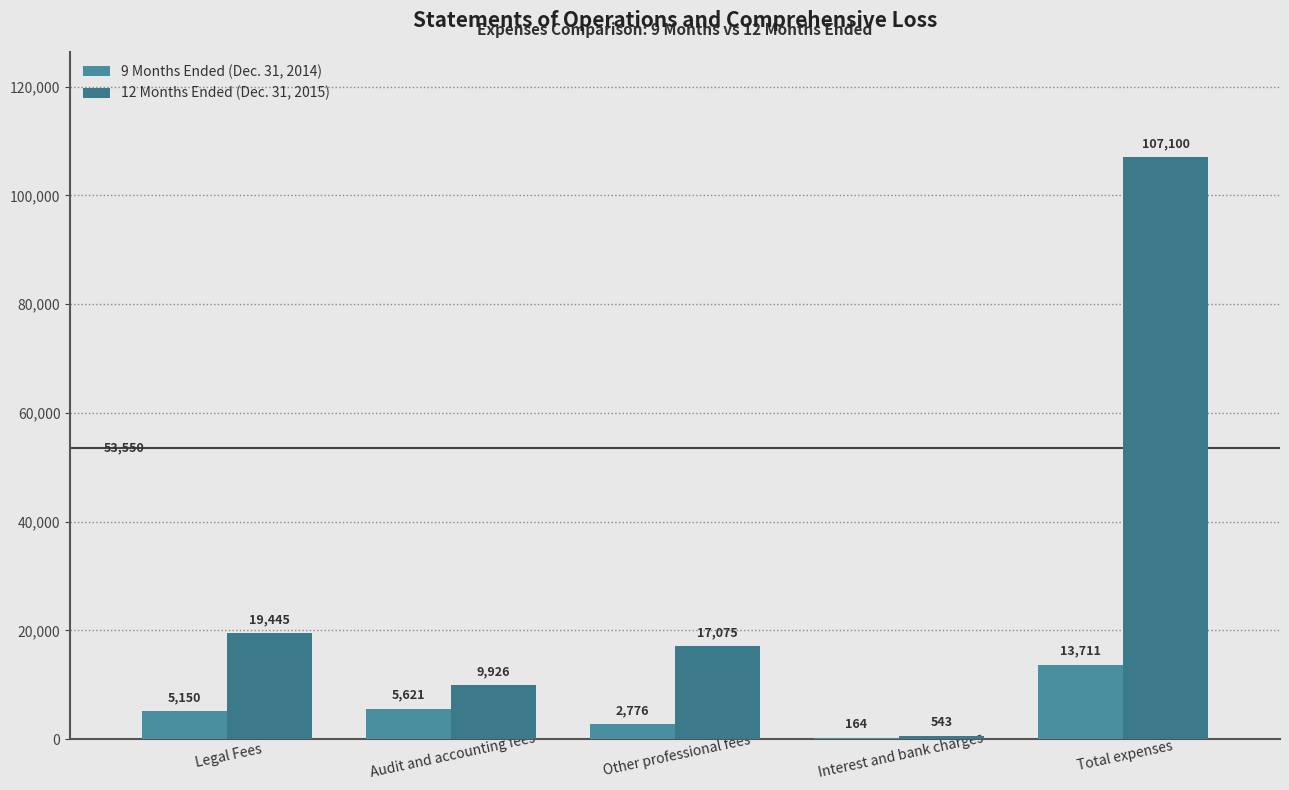

What is the value of the 9 Months Ended (Dec. 31, 2014) bar at the 1st from the left?

5150